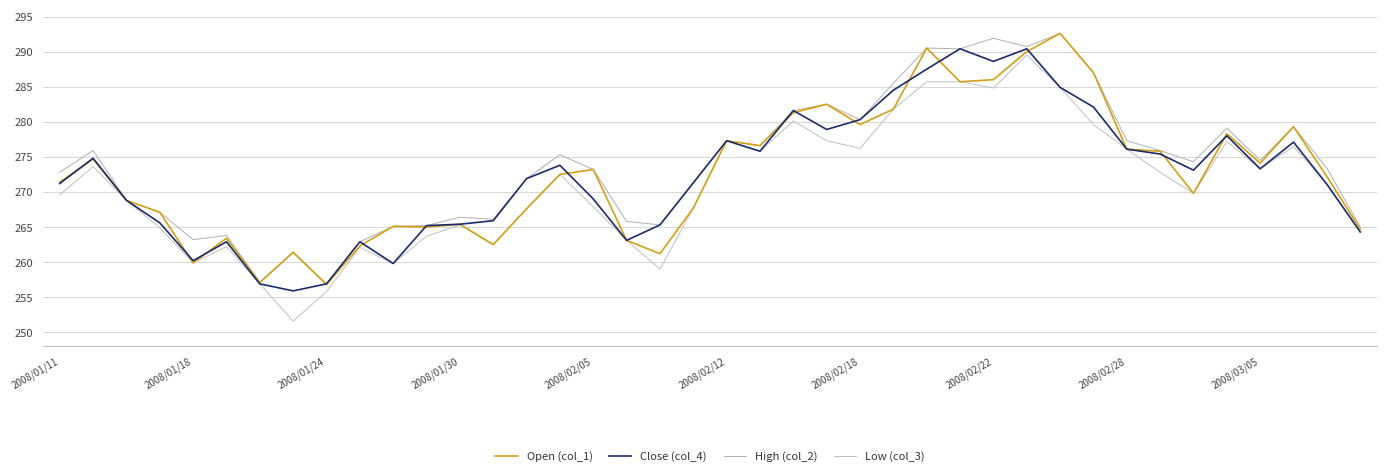

Is this an area chart (filled region under the line)?

No